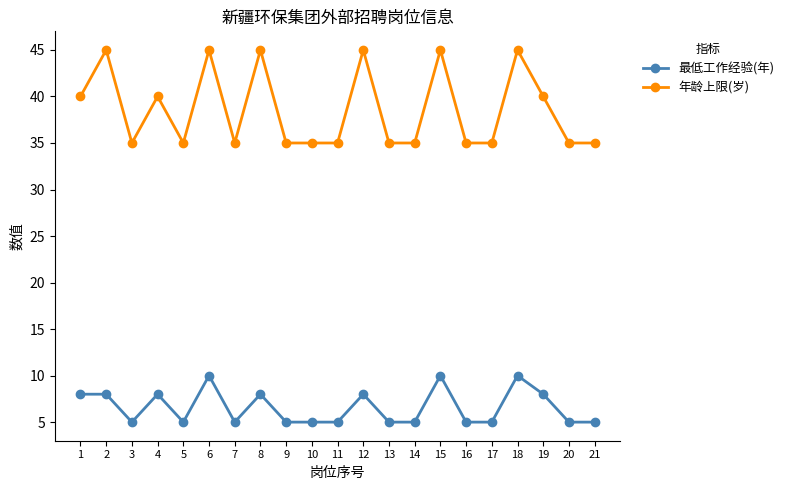

What is the greatest value displayed?

45